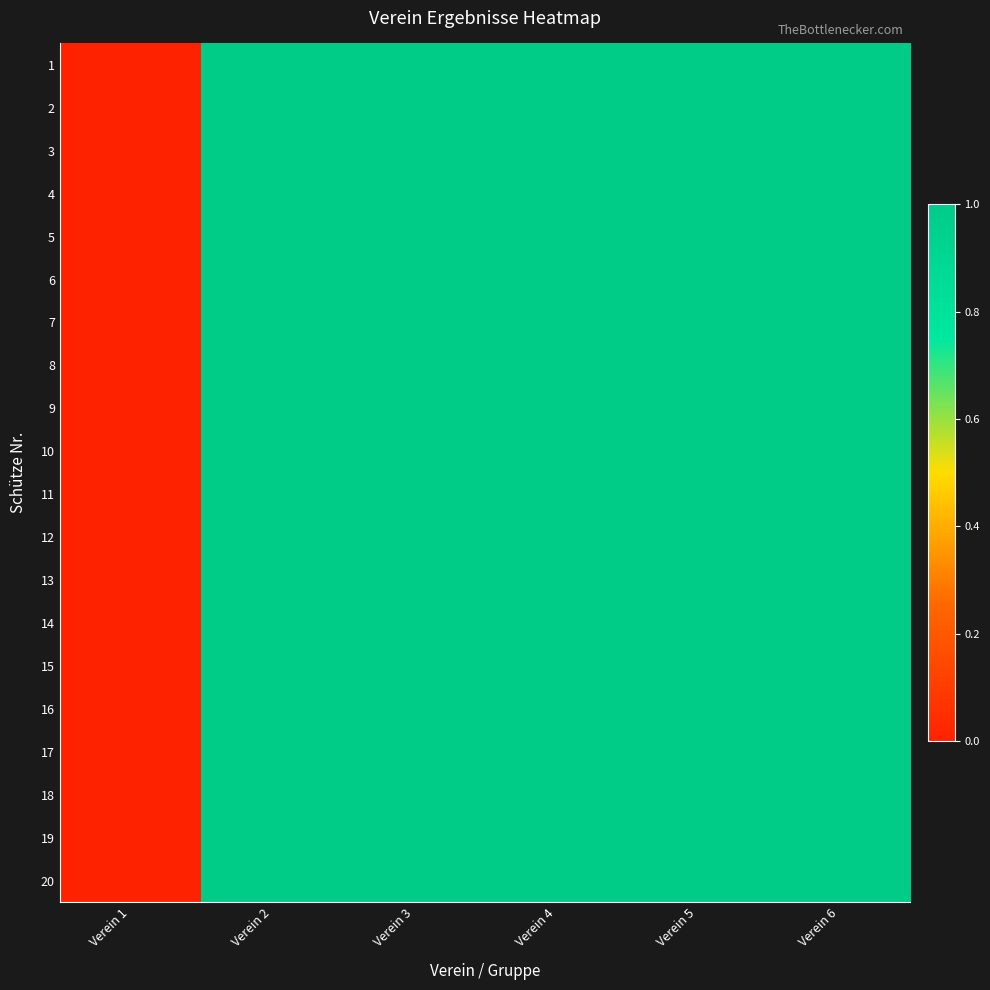

Reading right to left, list all the values displayed in this chart.

1: Verein 6=1	Verein 5=1	Verein 4=1	Verein 3=1	Verein 2=1	Verein 1=0
2: Verein 6=1	Verein 5=1	Verein 4=1	Verein 3=1	Verein 2=1	Verein 1=0
3: Verein 6=1	Verein 5=1	Verein 4=1	Verein 3=1	Verein 2=1	Verein 1=0
4: Verein 6=1	Verein 5=1	Verein 4=1	Verein 3=1	Verein 2=1	Verein 1=0
5: Verein 6=1	Verein 5=1	Verein 4=1	Verein 3=1	Verein 2=1	Verein 1=0
6: Verein 6=1	Verein 5=1	Verein 4=1	Verein 3=1	Verein 2=1	Verein 1=0
7: Verein 6=1	Verein 5=1	Verein 4=1	Verein 3=1	Verein 2=1	Verein 1=0
8: Verein 6=1	Verein 5=1	Verein 4=1	Verein 3=1	Verein 2=1	Verein 1=0
9: Verein 6=1	Verein 5=1	Verein 4=1	Verein 3=1	Verein 2=1	Verein 1=0
10: Verein 6=1	Verein 5=1	Verein 4=1	Verein 3=1	Verein 2=1	Verein 1=0
11: Verein 6=1	Verein 5=1	Verein 4=1	Verein 3=1	Verein 2=1	Verein 1=0
12: Verein 6=1	Verein 5=1	Verein 4=1	Verein 3=1	Verein 2=1	Verein 1=0
13: Verein 6=1	Verein 5=1	Verein 4=1	Verein 3=1	Verein 2=1	Verein 1=0
14: Verein 6=1	Verein 5=1	Verein 4=1	Verein 3=1	Verein 2=1	Verein 1=0
15: Verein 6=1	Verein 5=1	Verein 4=1	Verein 3=1	Verein 2=1	Verein 1=0
16: Verein 6=1	Verein 5=1	Verein 4=1	Verein 3=1	Verein 2=1	Verein 1=0
17: Verein 6=1	Verein 5=1	Verein 4=1	Verein 3=1	Verein 2=1	Verein 1=0
18: Verein 6=1	Verein 5=1	Verein 4=1	Verein 3=1	Verein 2=1	Verein 1=0
19: Verein 6=1	Verein 5=1	Verein 4=1	Verein 3=1	Verein 2=1	Verein 1=0
20: Verein 6=1	Verein 5=1	Verein 4=1	Verein 3=1	Verein 2=1	Verein 1=0